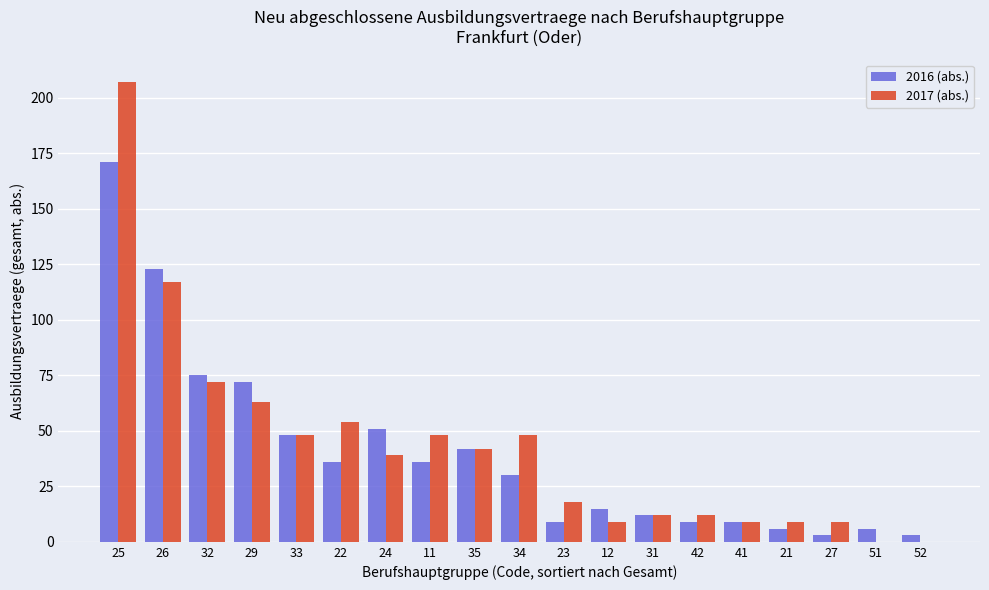

What is the sum of all 2017 (abs.) values?

816